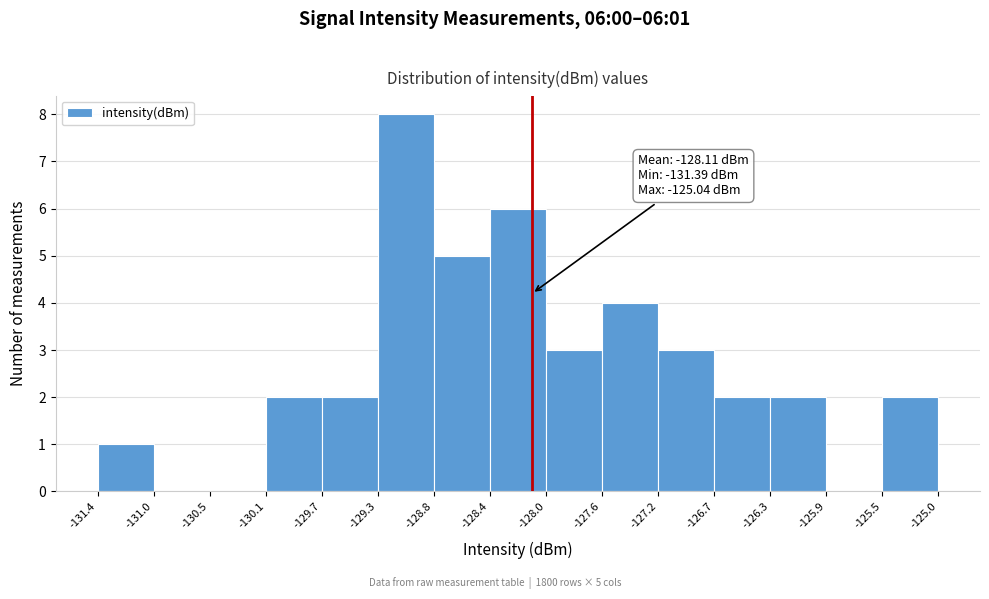

Which range on the x-axis has the tallest bar?

-129.3 to -128.8